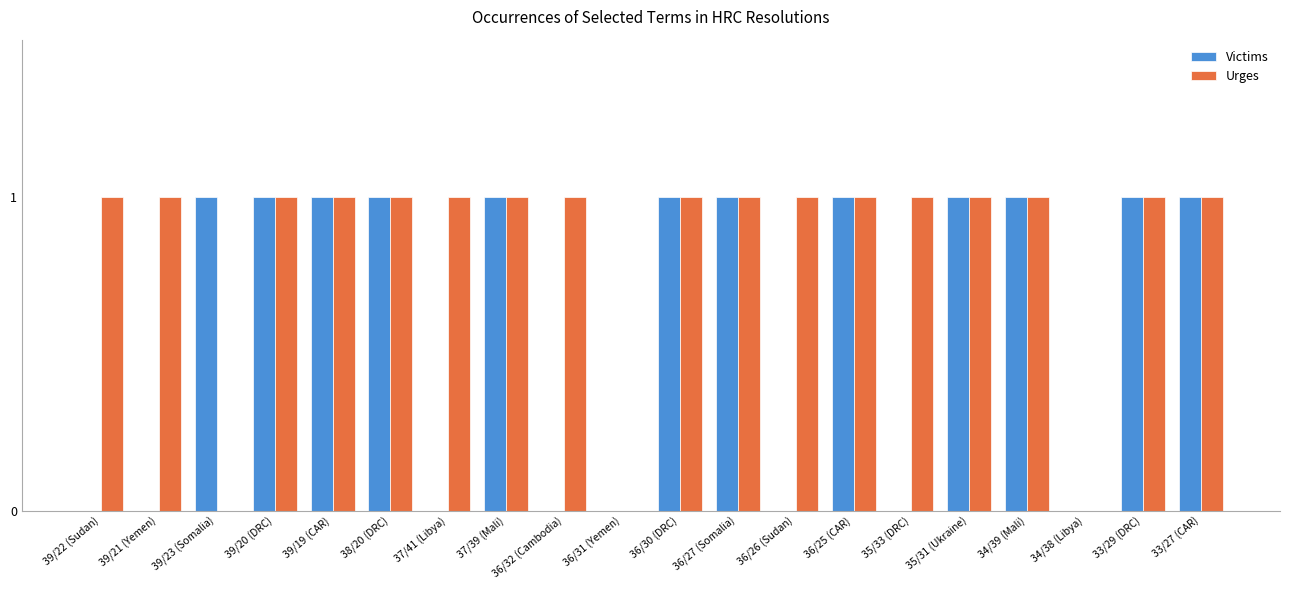

Is it true that Victims equals 0 at 36/32 (Cambodia)?

True